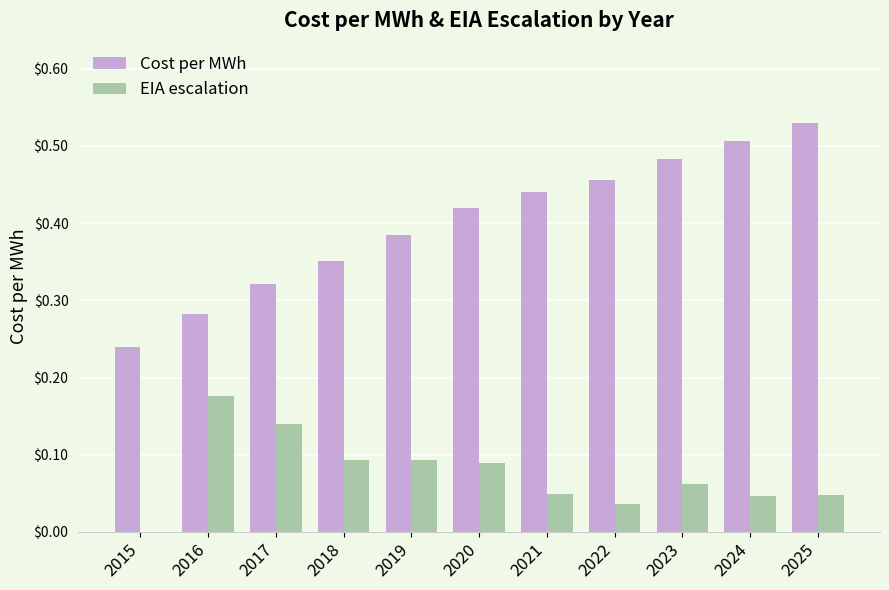

Does the chart contain stacked bars?

No